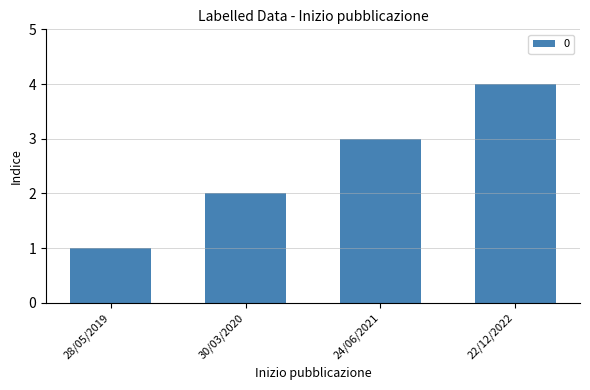

Is it true that the value at 24/06/2021 is 2?

False